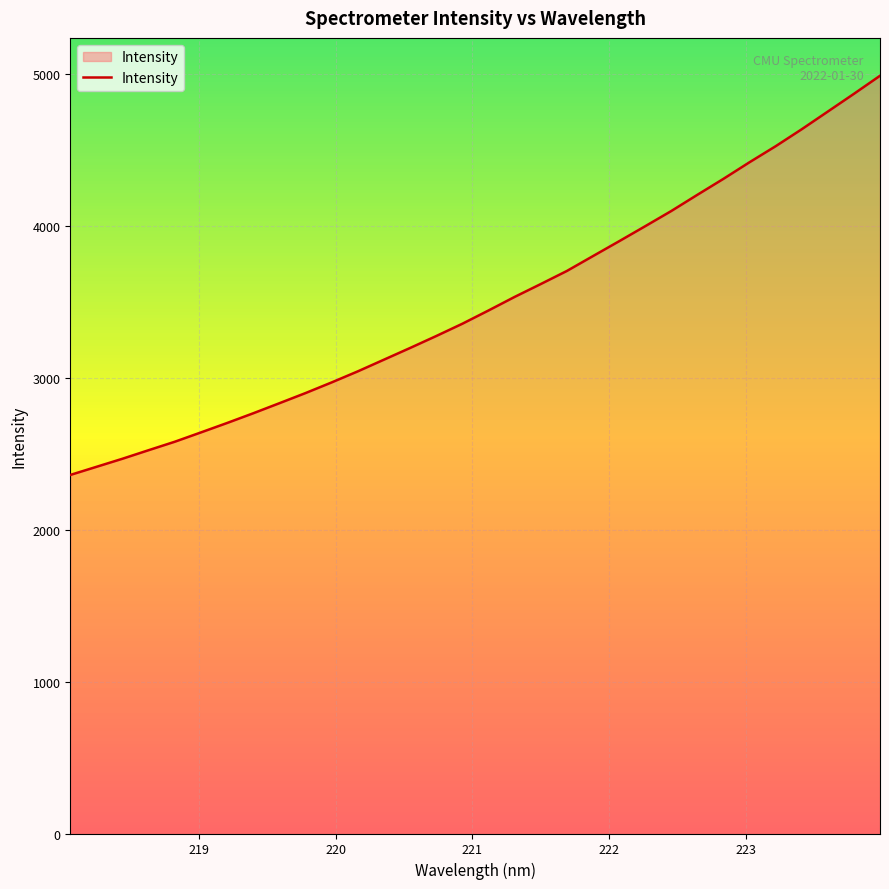

True or false: there are more than 1 points higher than both neighbors.

False